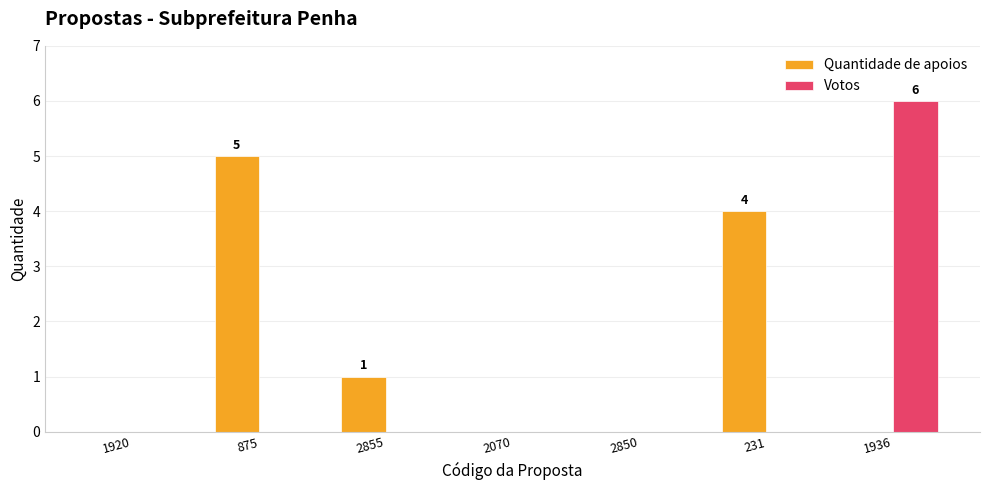

Reading right to left, transcribe all the data shown in this chart.

Quantidade de apoios: 1936=0	231=4	2850=0	2070=0	2855=1	875=5	1920=0
Votos: 1936=6	231=0	2850=0	2070=0	2855=0	875=0	1920=0